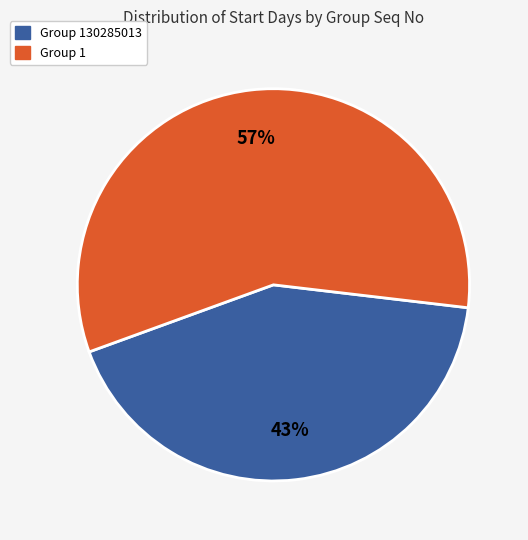

Between Group 130285013 and Group 1, which is larger?

Group 1